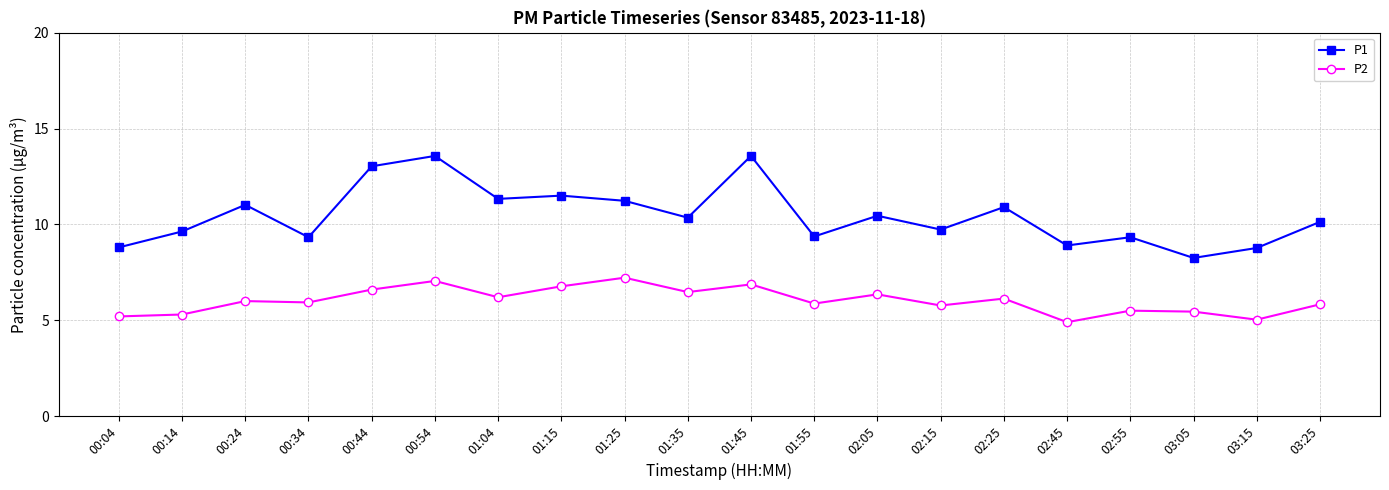

What is the sum of the P1 values at 01:15 and 02:25?

22.4